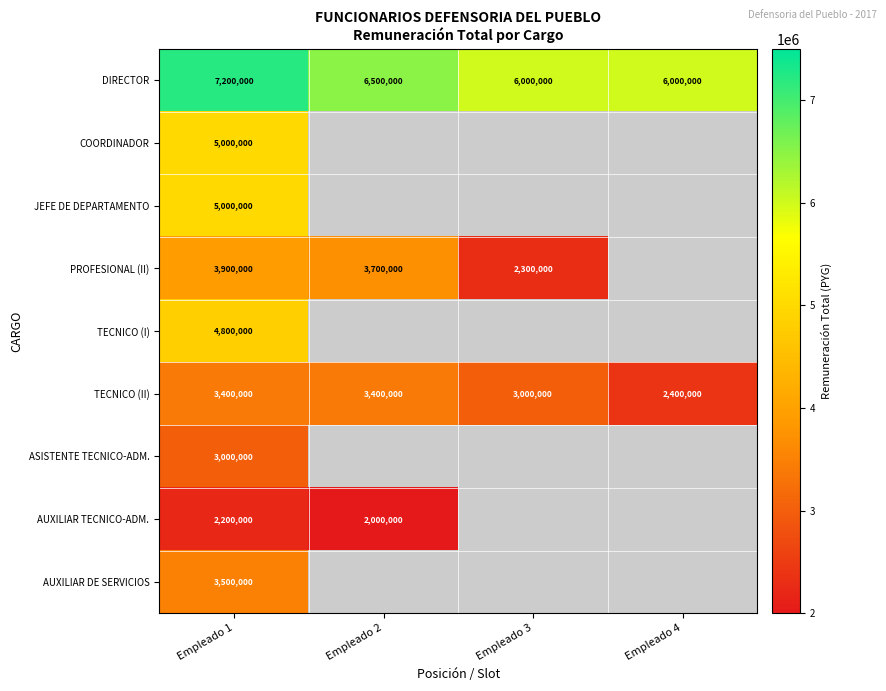

True or false: ASISTENTE TECNICO-ADM. has a value of 3000000 at Empleado 1.

True